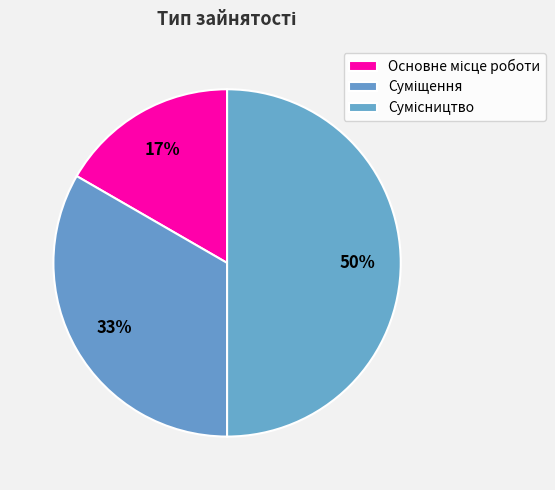

What percentage is the Суміщення slice, to the nearest percent?

33%